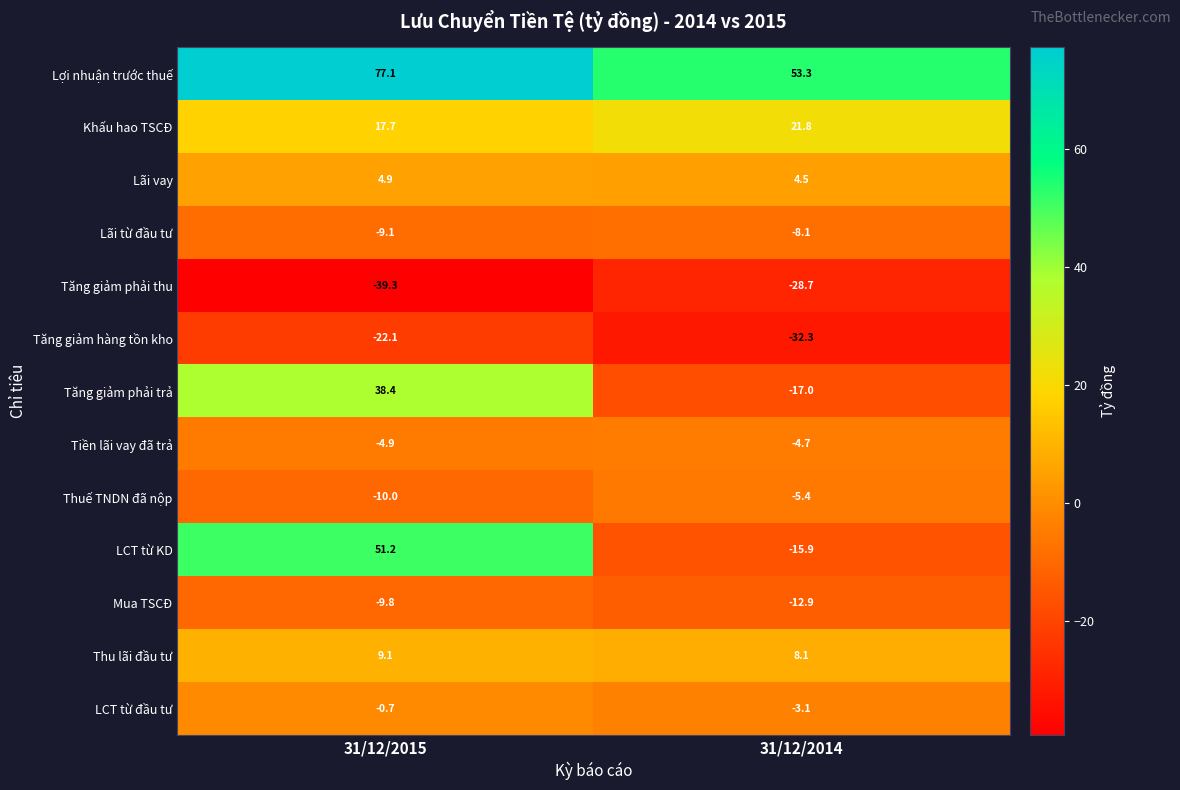

Is the value of LCT từ đầu tư at 31/12/2015 greater than the value of Tăng giảm phải thu at 31/12/2015?

Yes